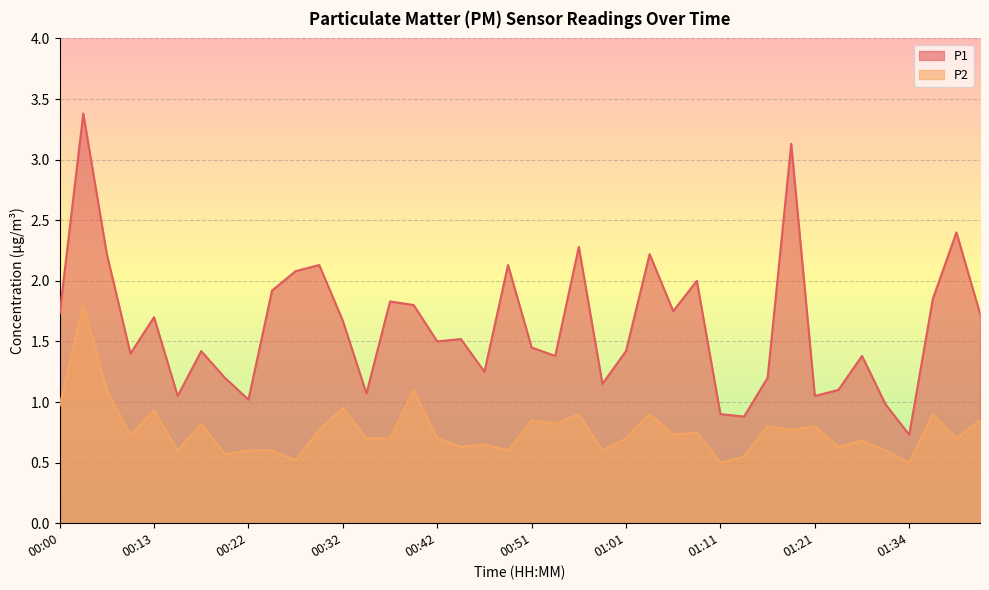

True or false: P1 and P2 intersect in this chart.

False